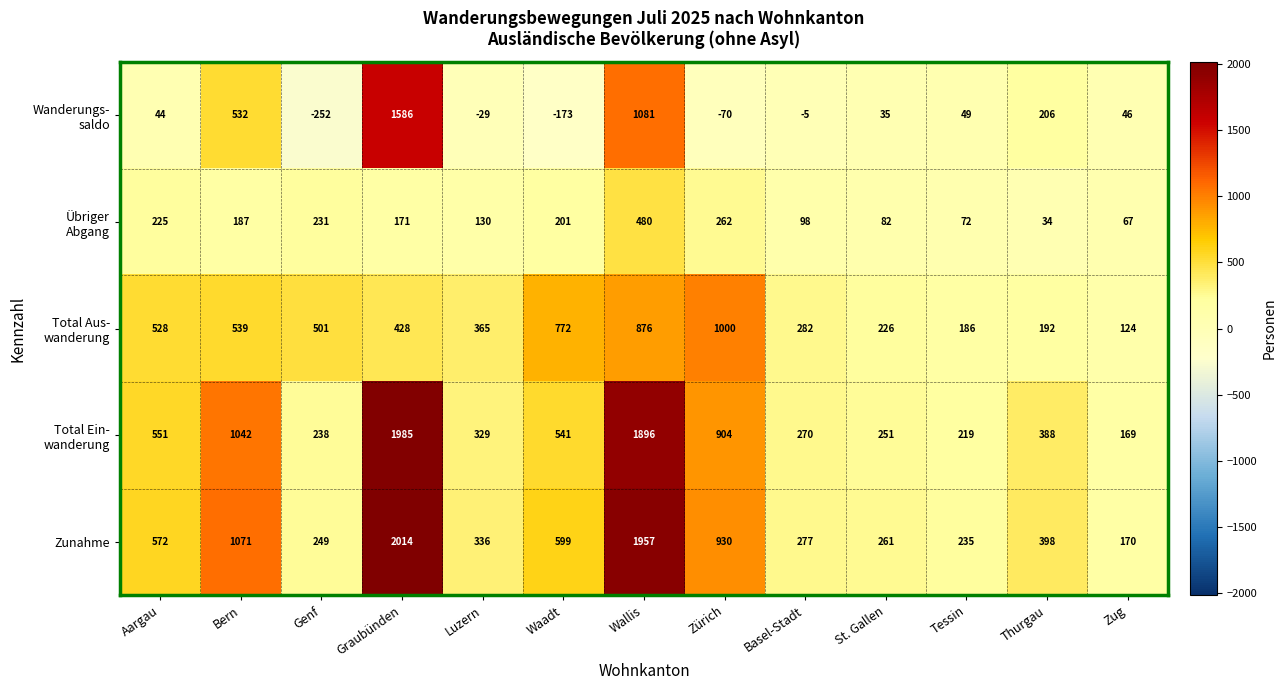

Where does the Zunahme series first go above 398?

Aargau